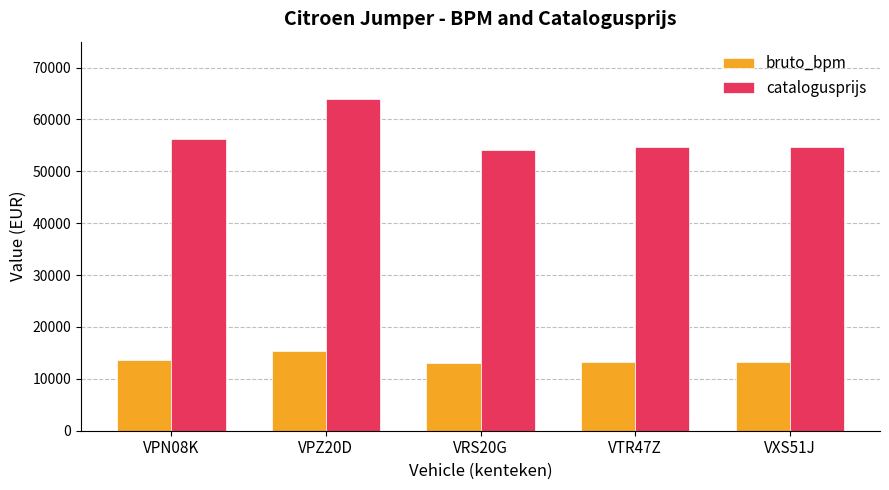

Count the number of data series in this chart.

2